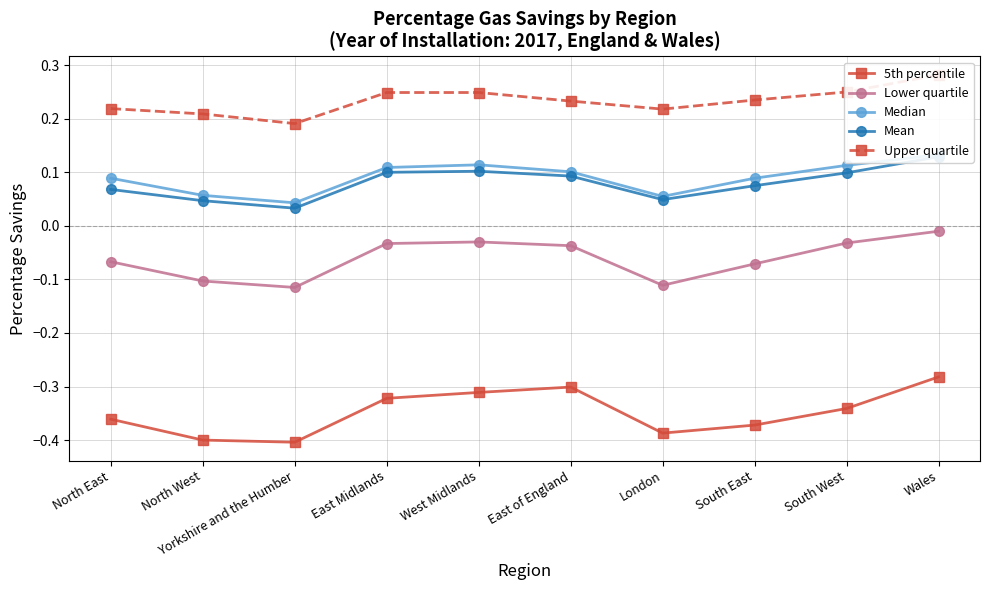

What is the sum of all Mean values?

0.8